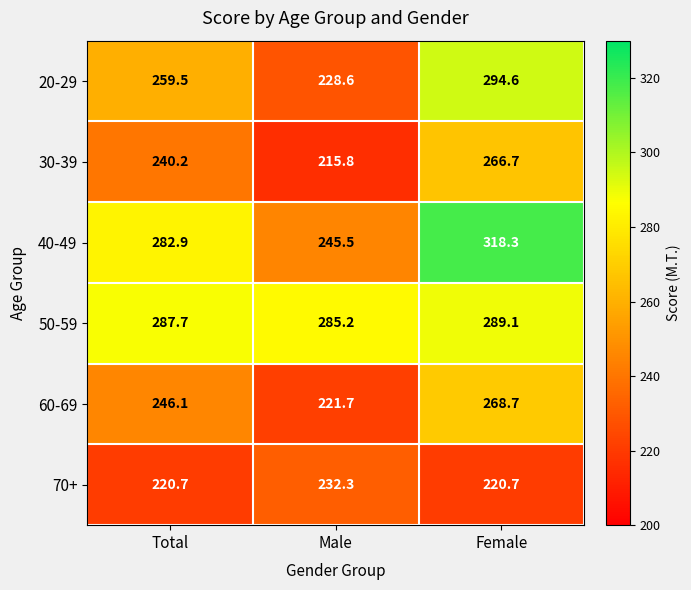

Rank the series by their maximum value, from lowest to highest.

70+, 30-39, 60-69, 50-59, 20-29, 40-49